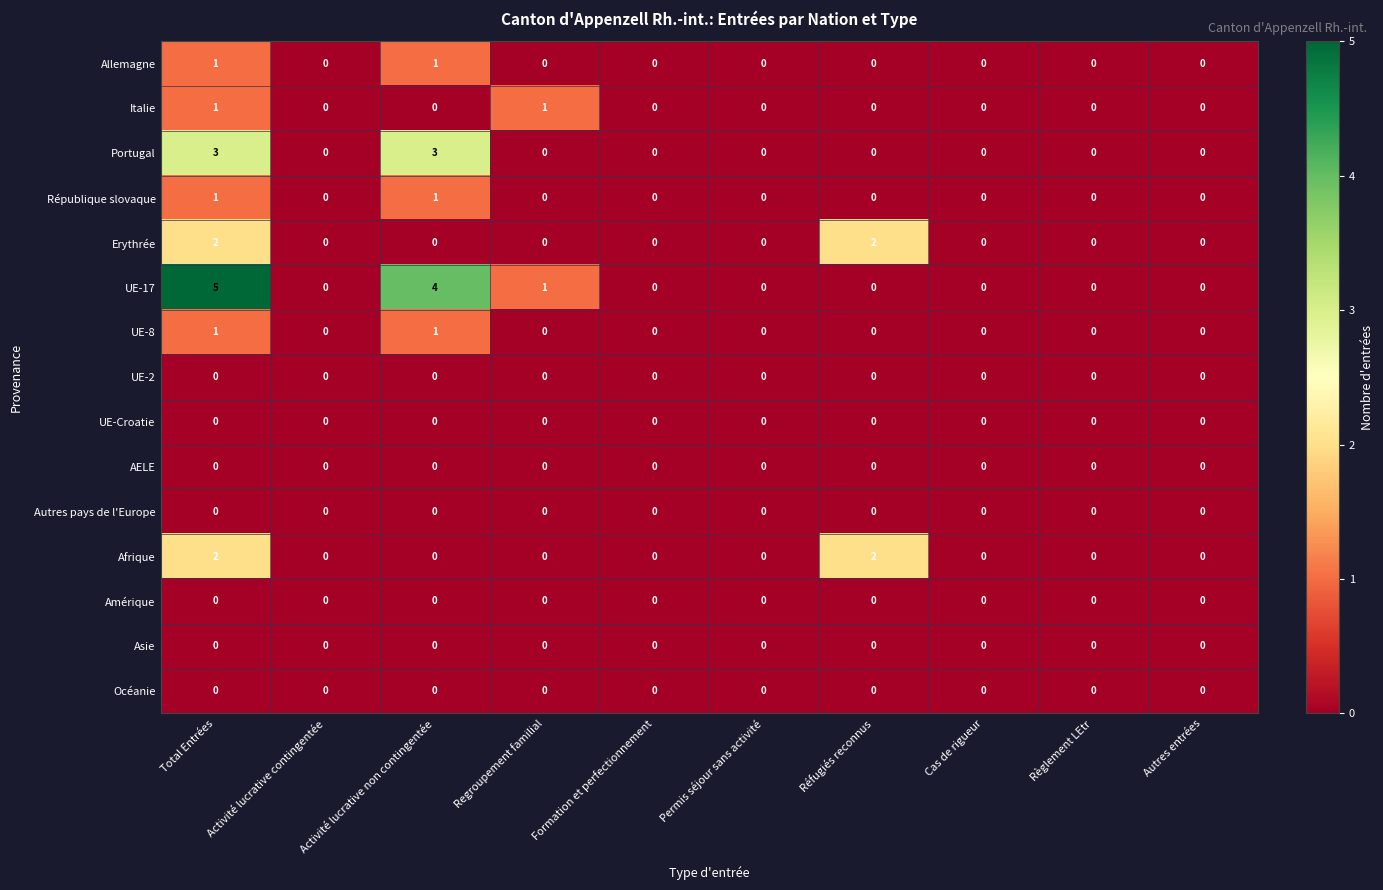

What is the greatest value displayed?

5